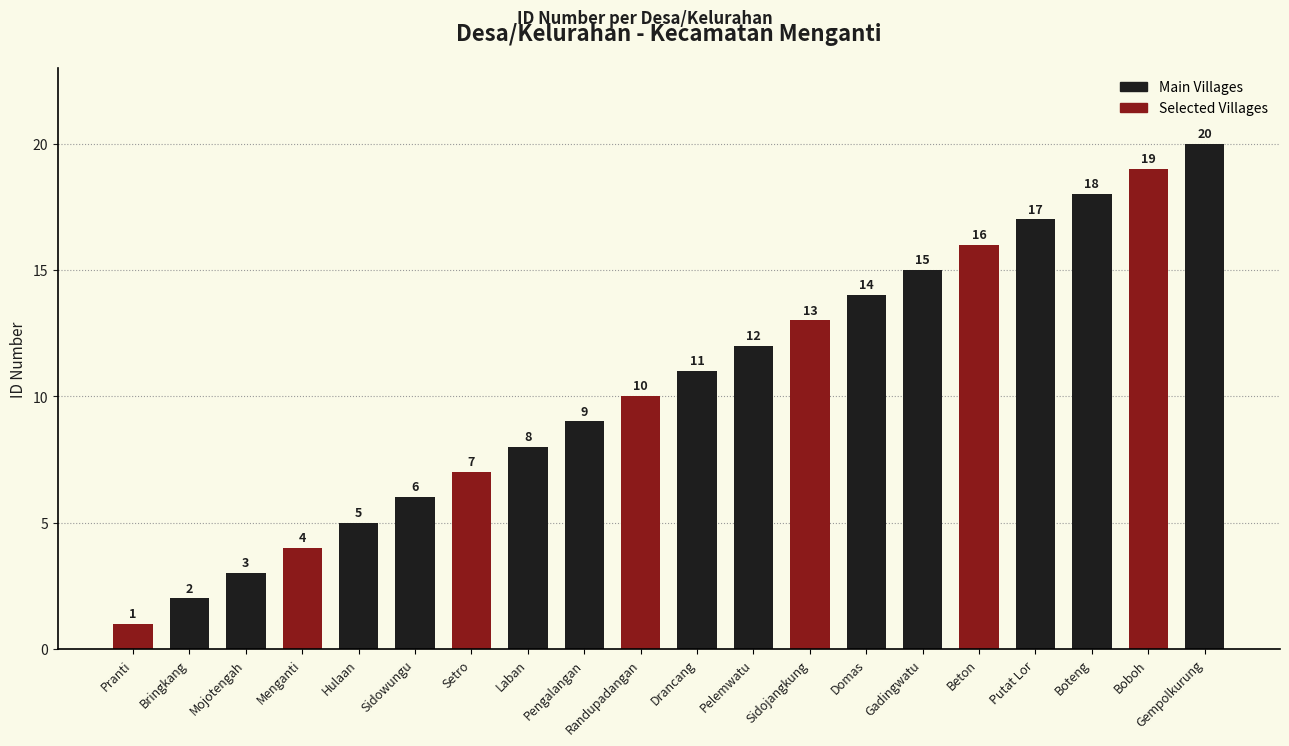

What is the change in value from Domas to Beton?

+2